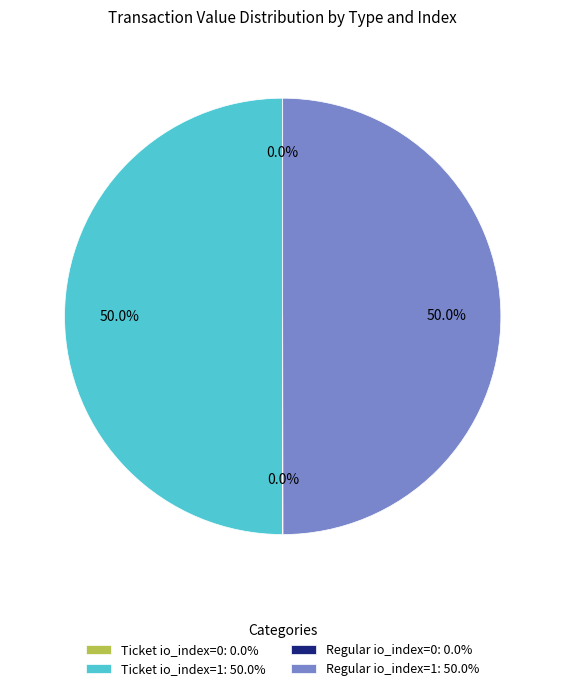

What portion of the pie excludes Ticket io_index=1: 50.0%?

50.0%